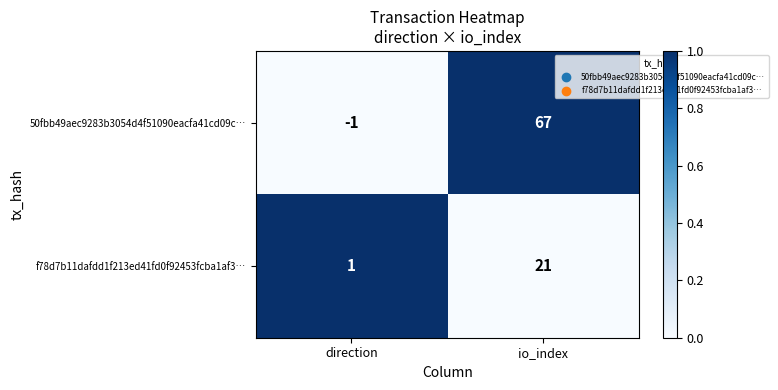

Which series has the largest total across all categories?

50fbb49aec9283b3054d4f51090eacfa41cd09c…